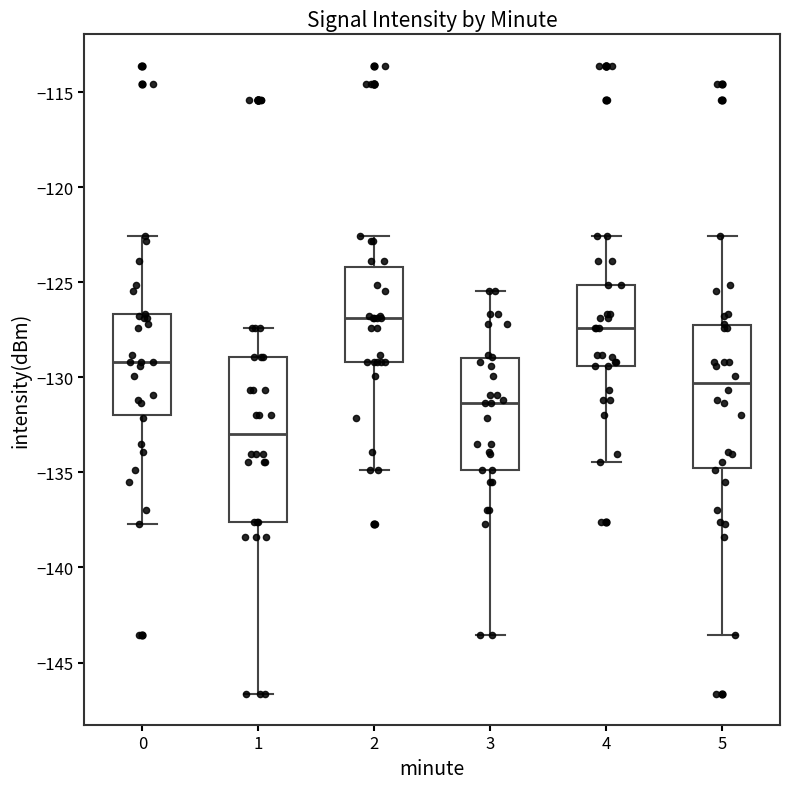

Reading left to right, transcribe this box plot: for each box, give where its median line is, the range the box spans, and where its two whiskers end, as read against the y-axis. The values are not printed on the chart, so give them approximately, as read against the axis.

0: median -129.0, box -132.0 to -126.5, whiskers -137.5 to -122.5
1: median -133.0, box -137.5 to -129.0, whiskers -146.5 to -127.5
2: median -127.0, box -129.0 to -124.0, whiskers -135.0 to -122.5
3: median -131.5, box -135.0 to -129.0, whiskers -143.5 to -125.5
4: median -127.5, box -129.5 to -125.0, whiskers -134.5 to -122.5
5: median -130.5, box -135.0 to -127.0, whiskers -143.5 to -122.5